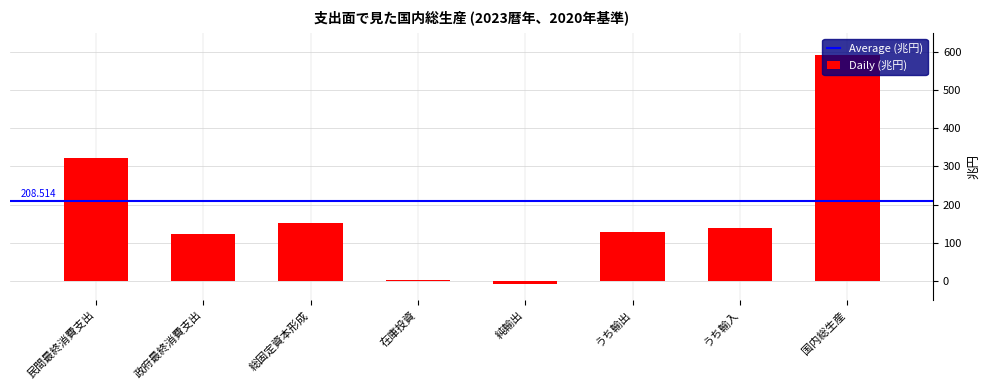

Reading left to right, extract all data points from this chart.

322.4	123.9	152.4	2.4	-9.2	128.7	137.9	591.9